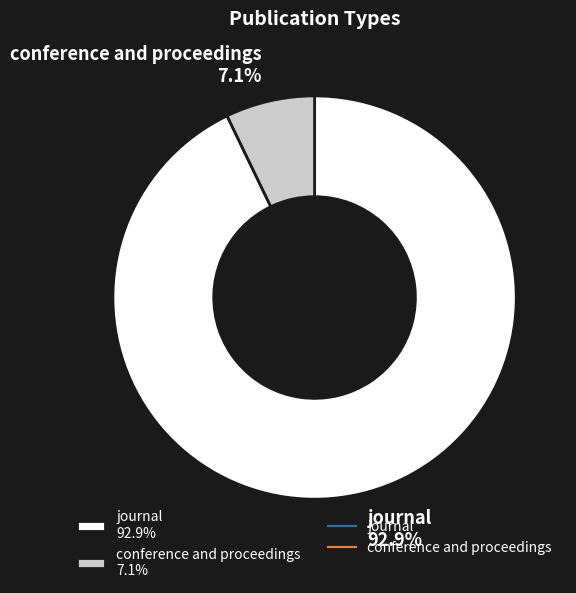

Approximately how many times larger is the value at conference and proceedings compared to journal?

0.1